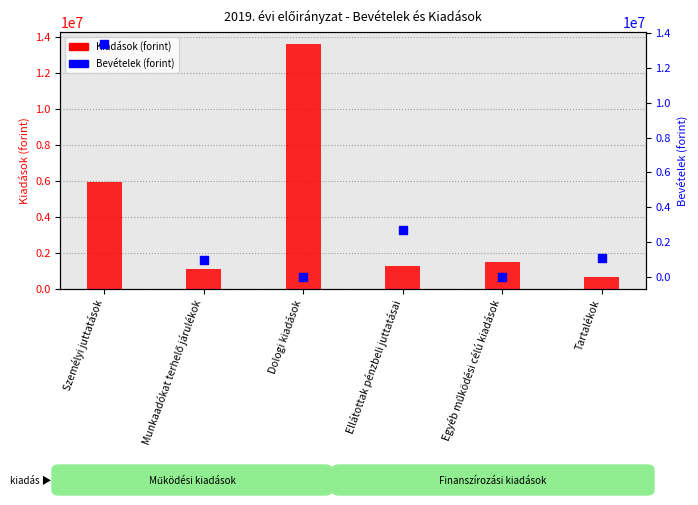

What is the total value across all series at Ellátottak pénzbeli juttatásai?

3962240